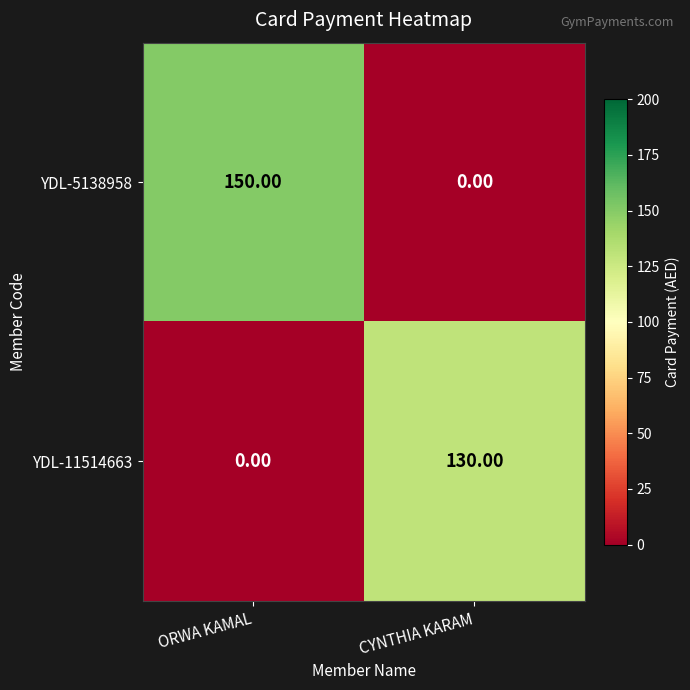

At which label is YDL-11514663 closest to 65?

ORWA KAMAL